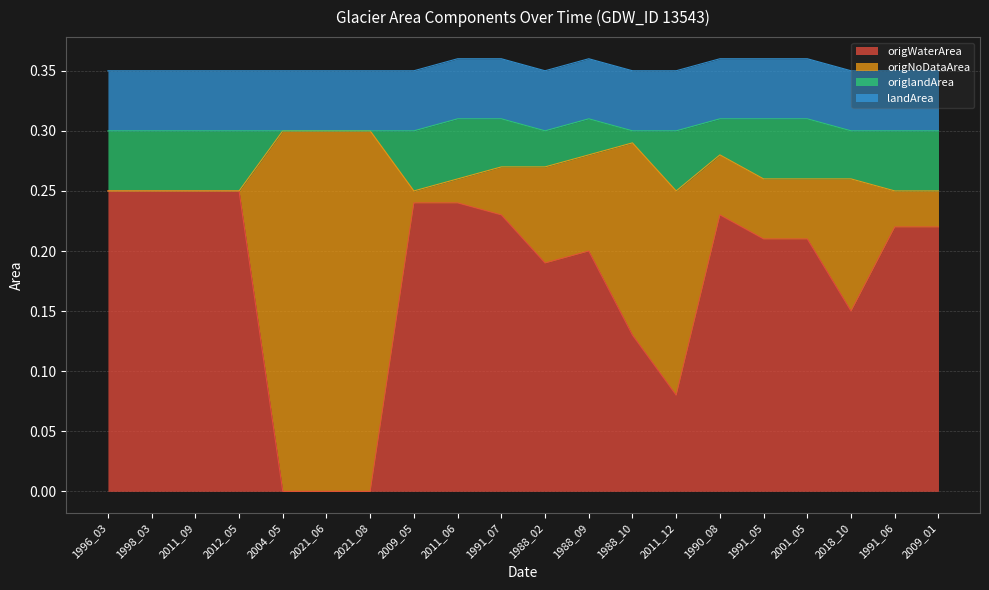

At 1988_10, list the series in order from smallest to largest.

origlandArea, landArea, origWaterArea, origNoDataArea